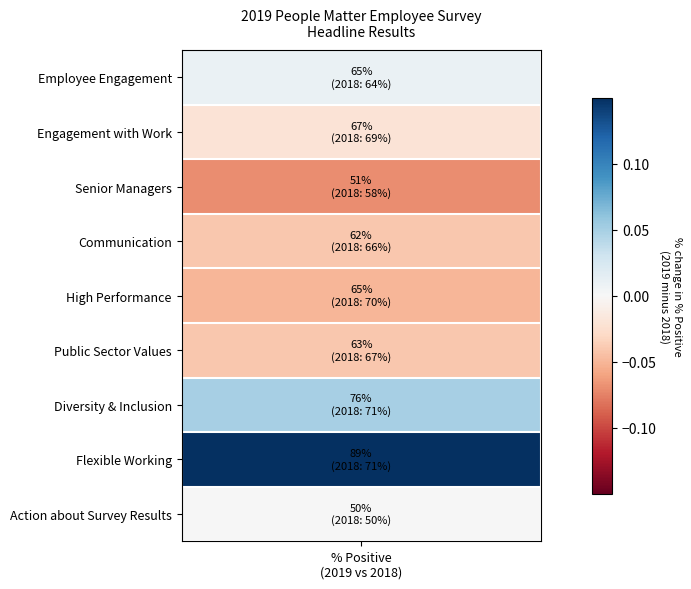

What is the difference between the highest and lowest values at 0?

0.4